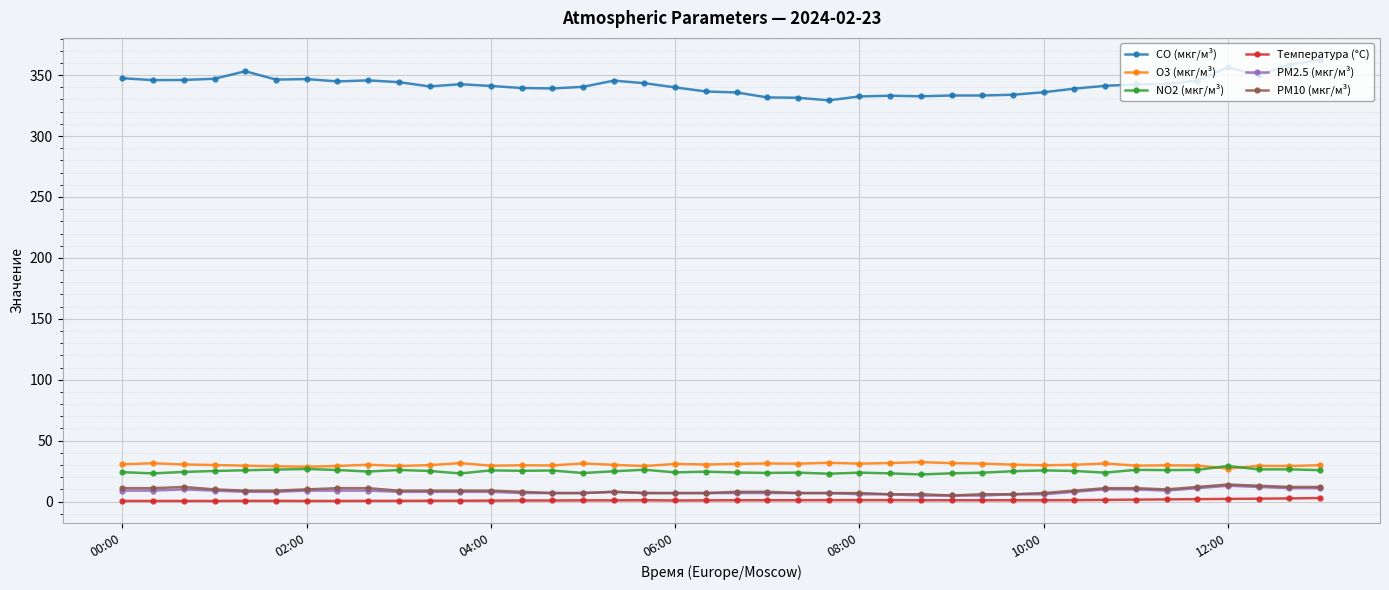

What is the maximum value for PM2.5 (мкг/м³)?

13.0